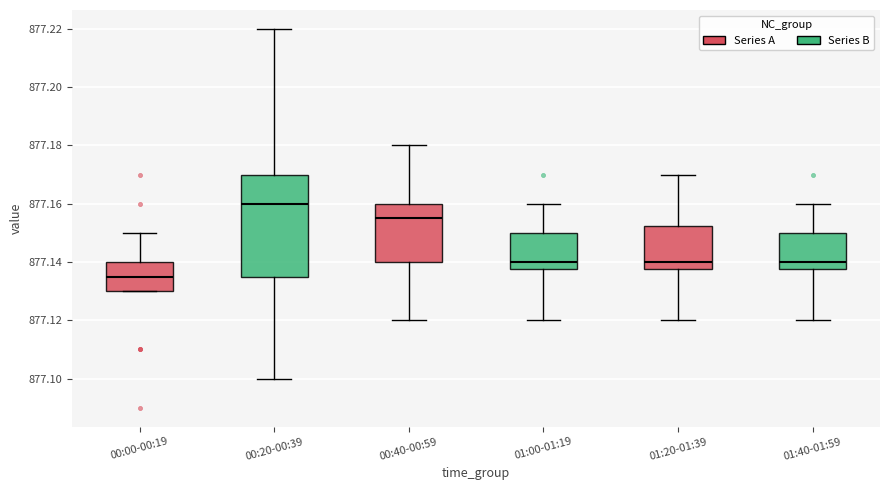

Where does the median line of the box for 01:40-01:59 sit on the y-axis? The values are not printed on the chart, so give them approximately, as read against the axis.

877.140